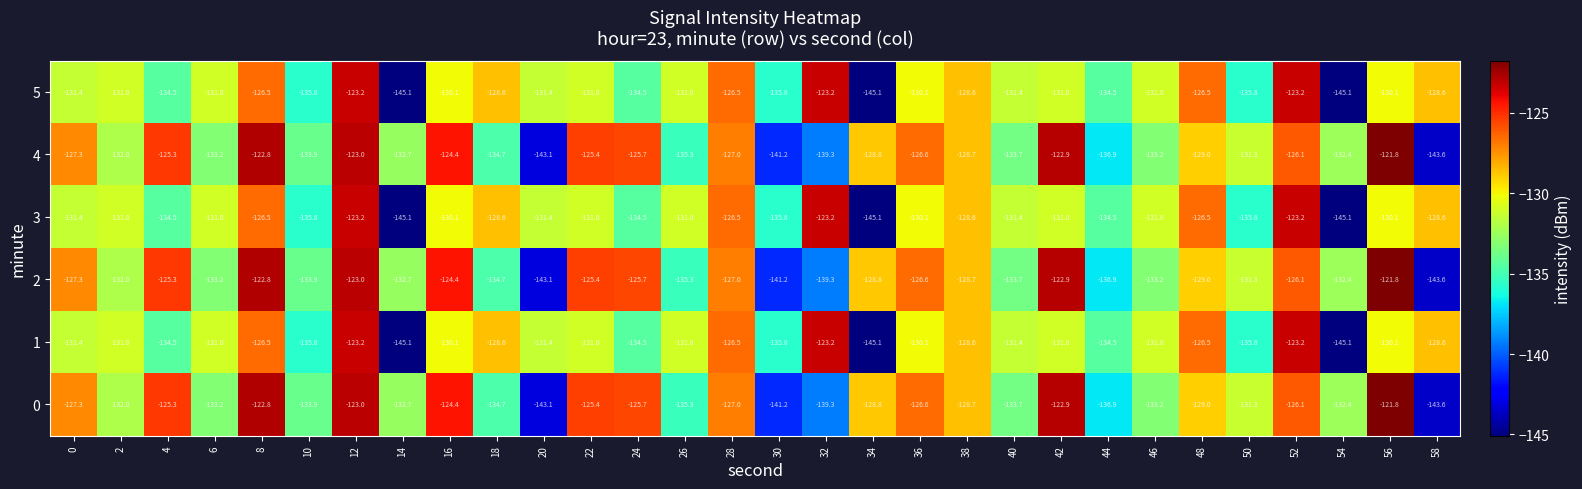

At which category is the sum across all series the highest?

12